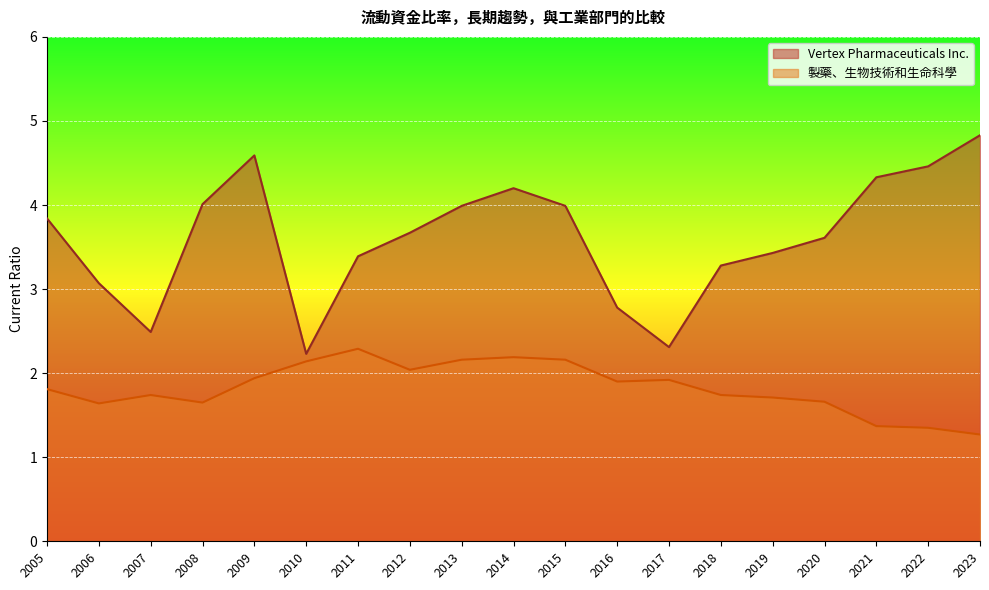

List the series in order of their overall mean, lowest first.

製藥、生物技術和生命科學, Vertex Pharmaceuticals Inc.